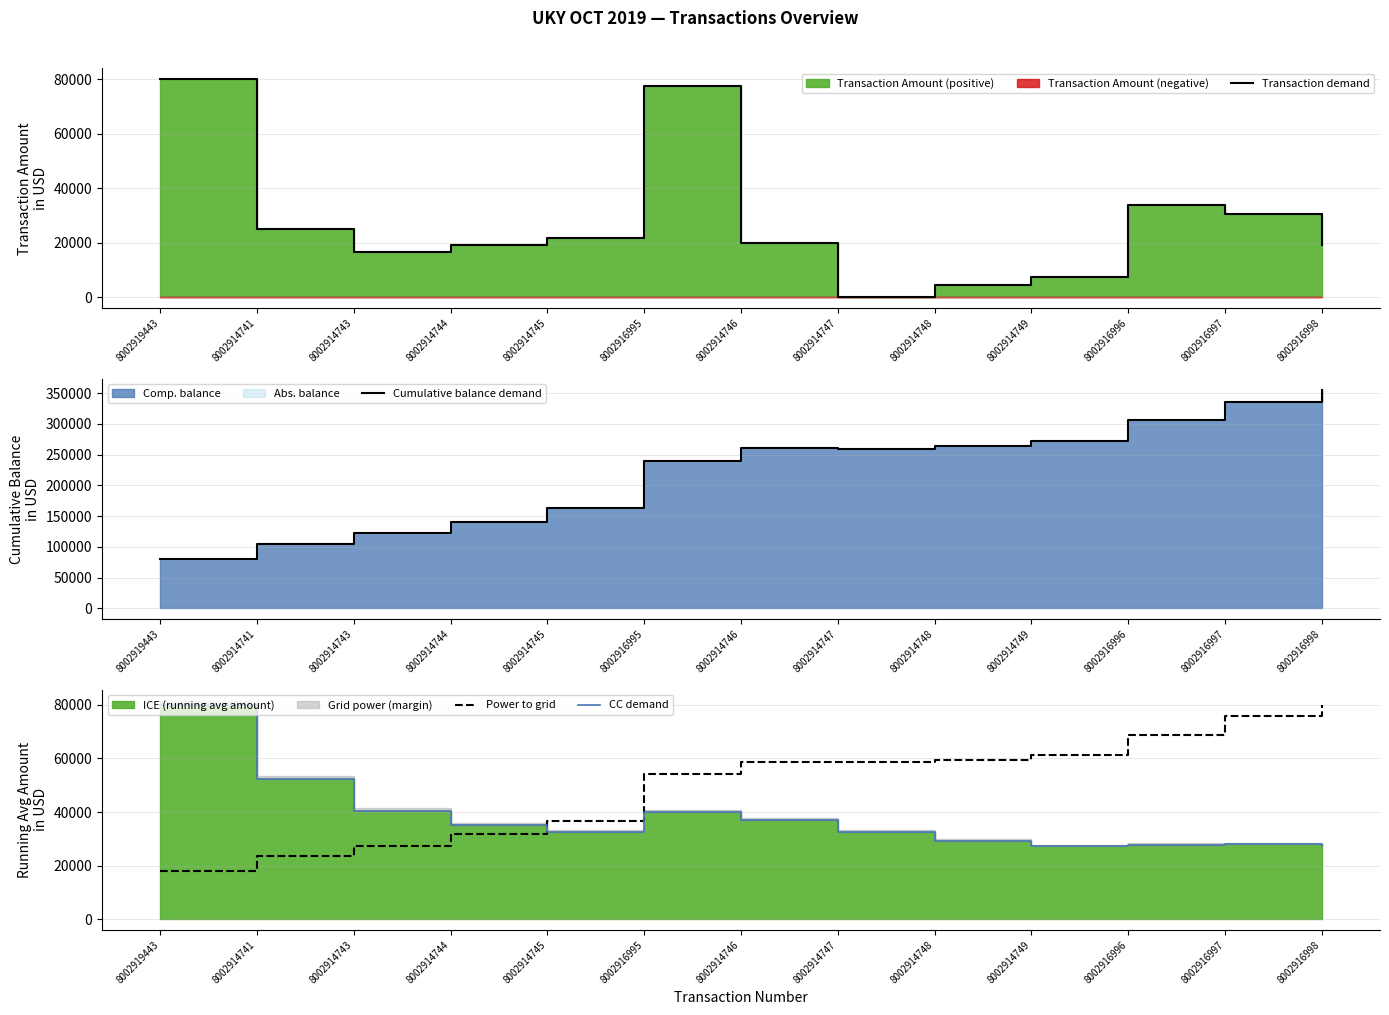

What is the difference between the maximum and minimum values in the Power to grid series?

61994.4